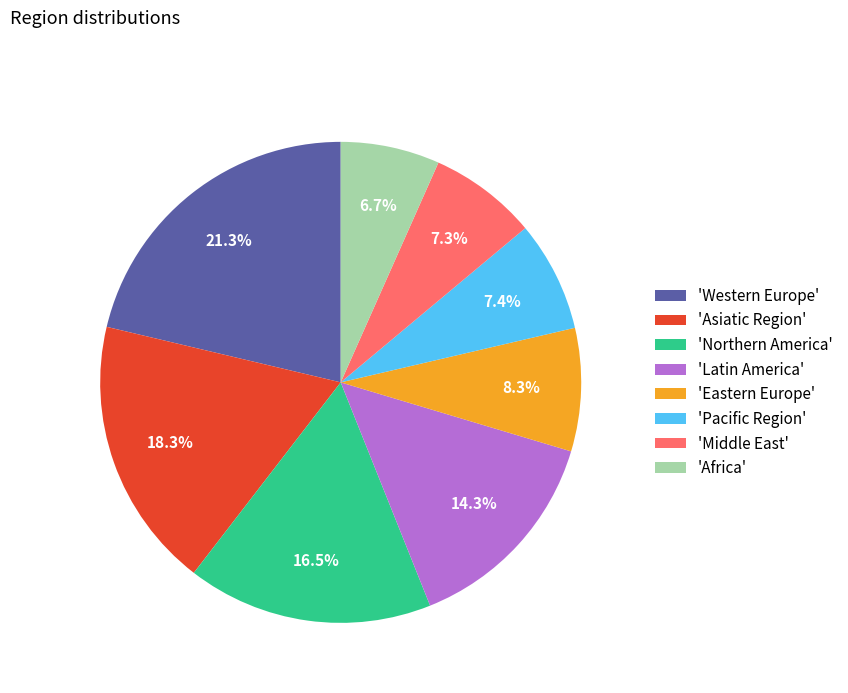

What is the smallest slice in the pie chart?

'Africa'